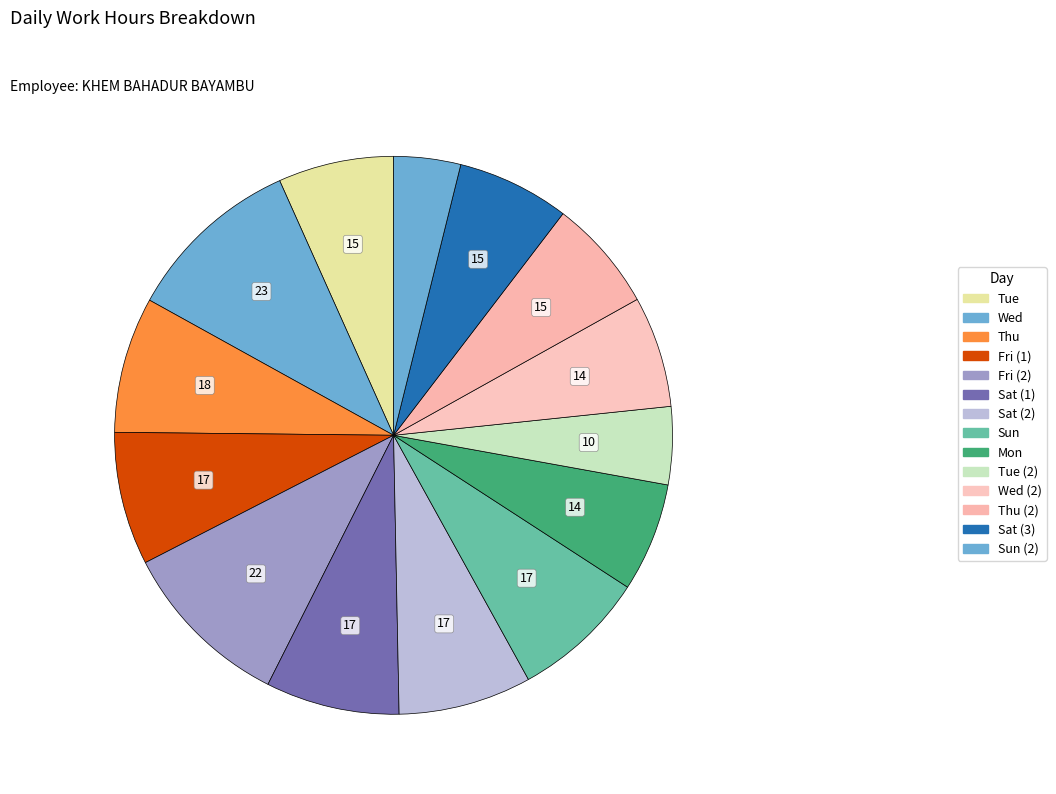

True or false: Thu (2) accounts for 7% of the total.

True